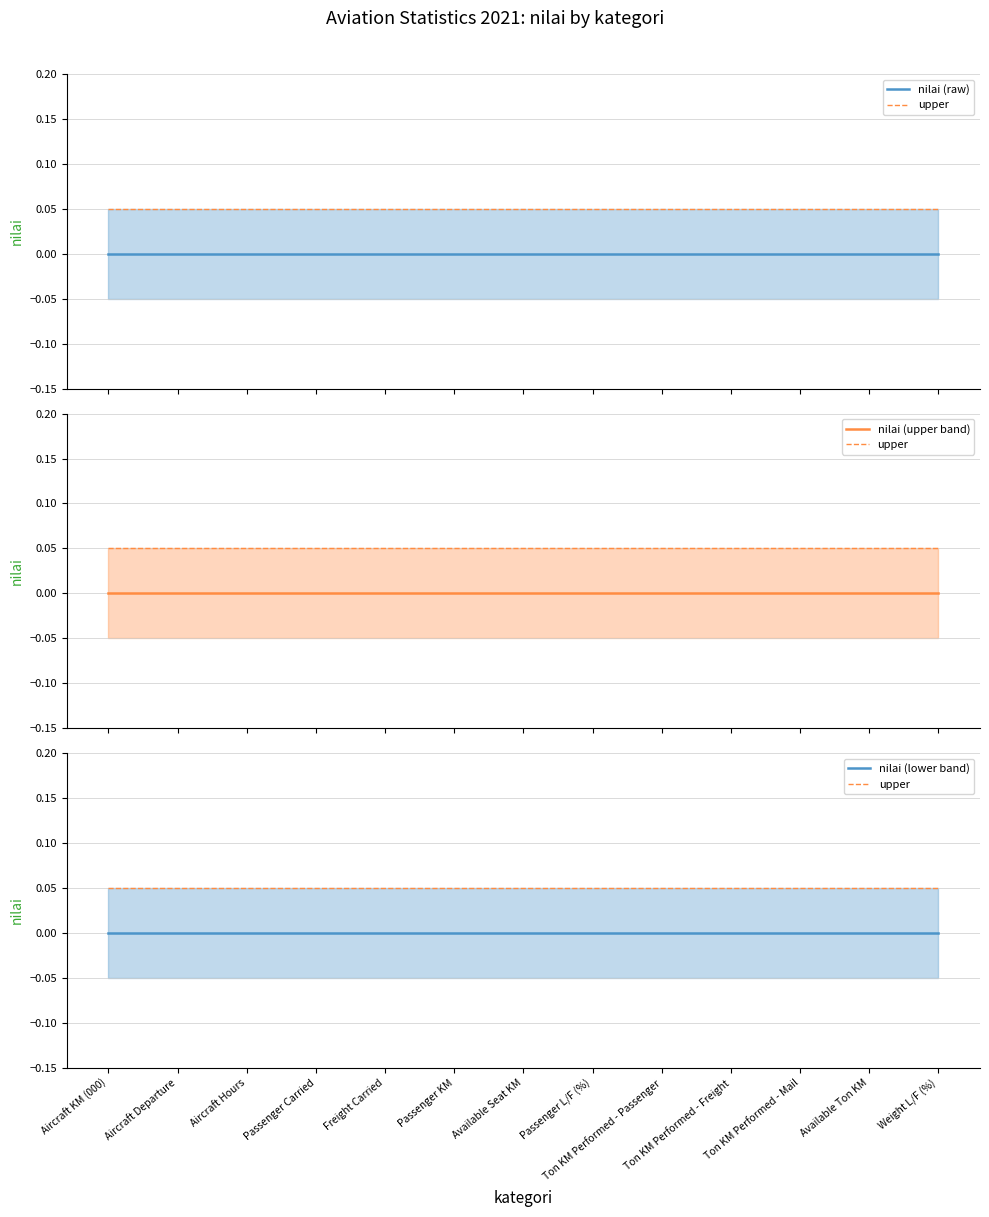

True or false: nilai (upper band) has more than 1 points higher than both neighbors.

False